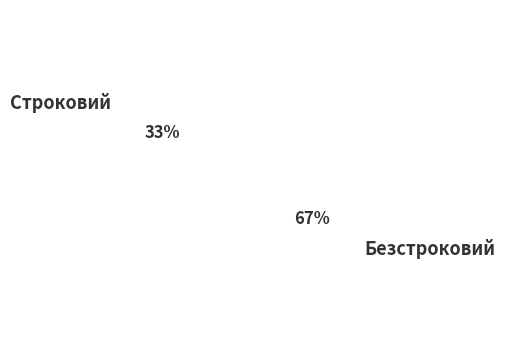

What is the ratio of the value at Безстроковий to the value at Строковий?

2.0